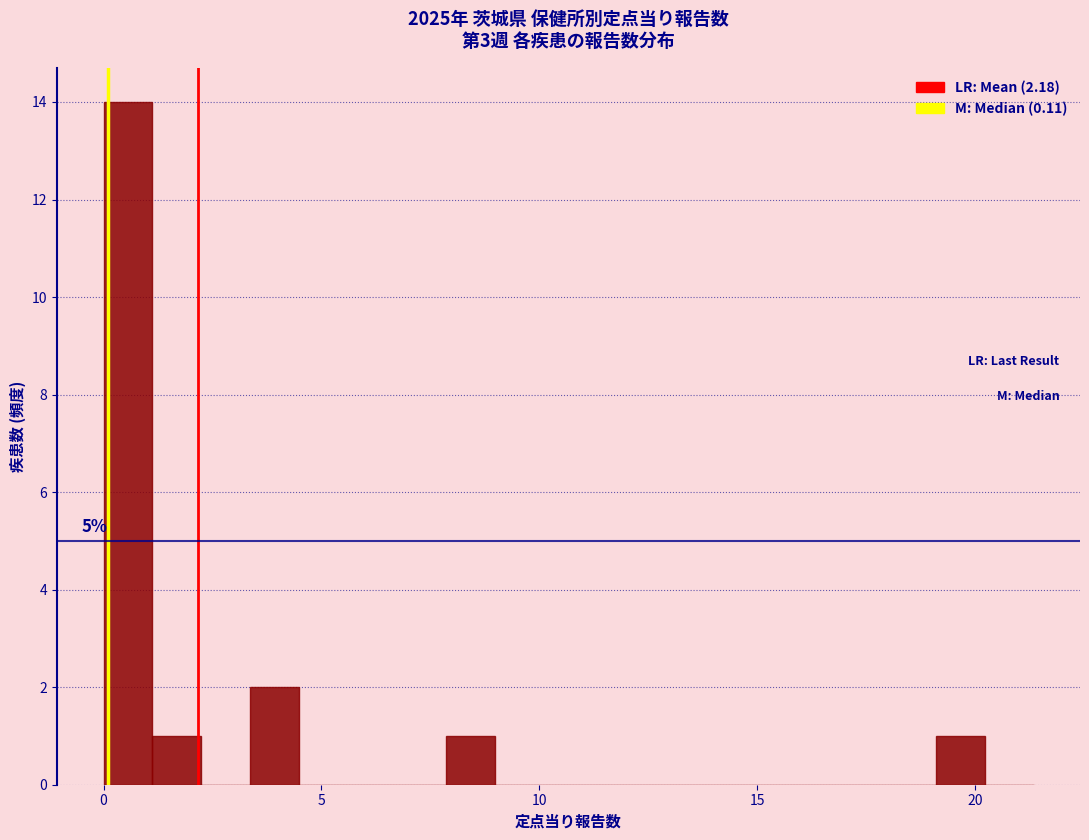

Read against the x-axis, roughly where is the centre of the tallest bar?

0.5